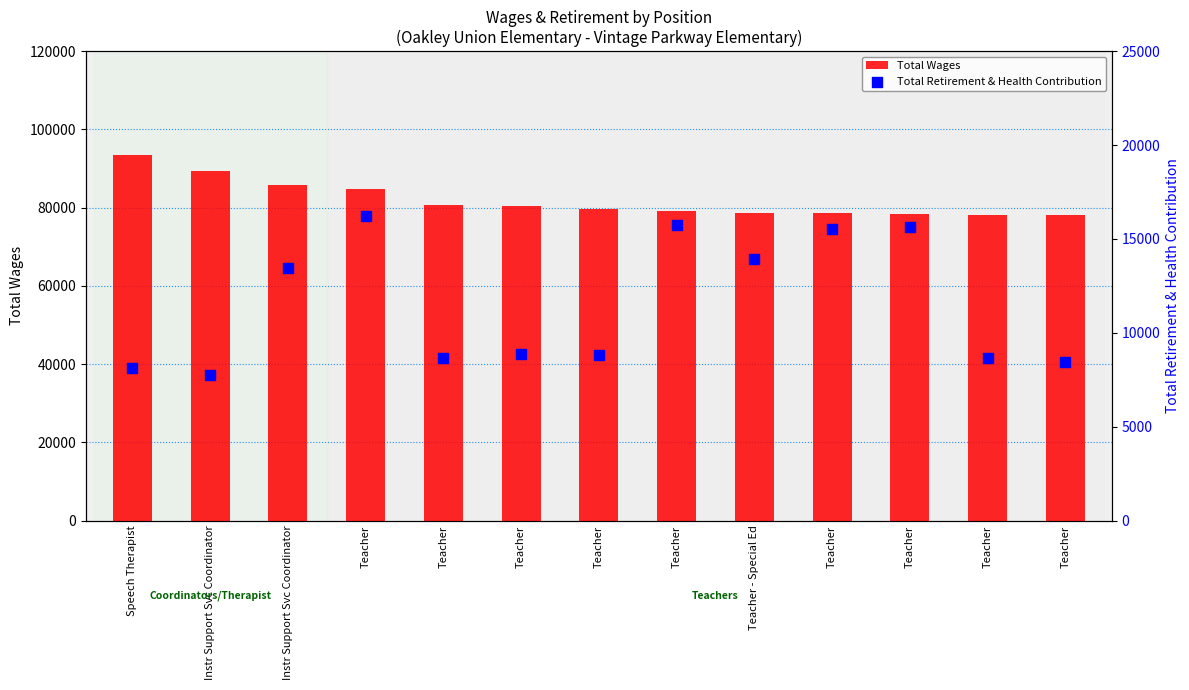

Is the value of Total Wages at Teacher greater than the value of Total Retirement & Health Contribution at Teacher?

Yes